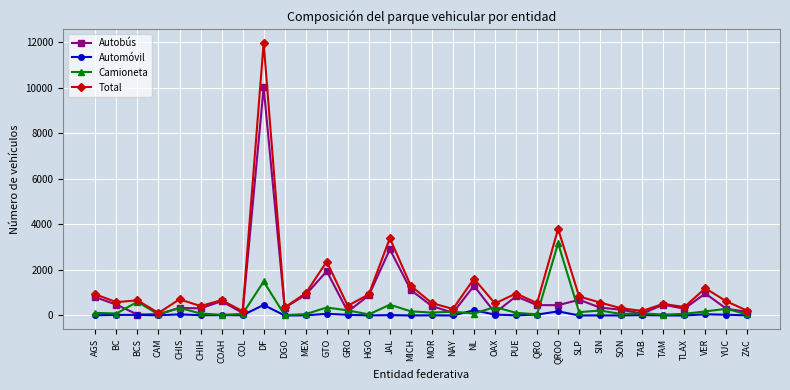

Rank the series at DF from highest to lowest value.

Total, Autobús, Camioneta, Automóvil